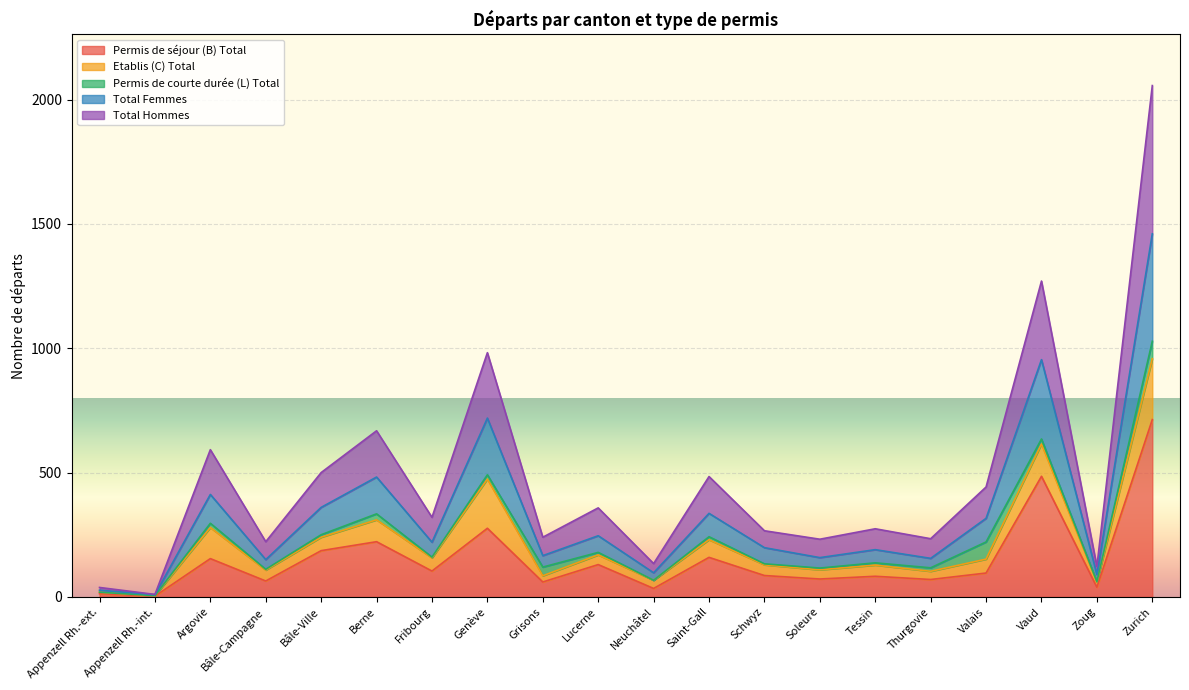

Which category has the highest value in the Permis de séjour (B) Total series?

Zurich